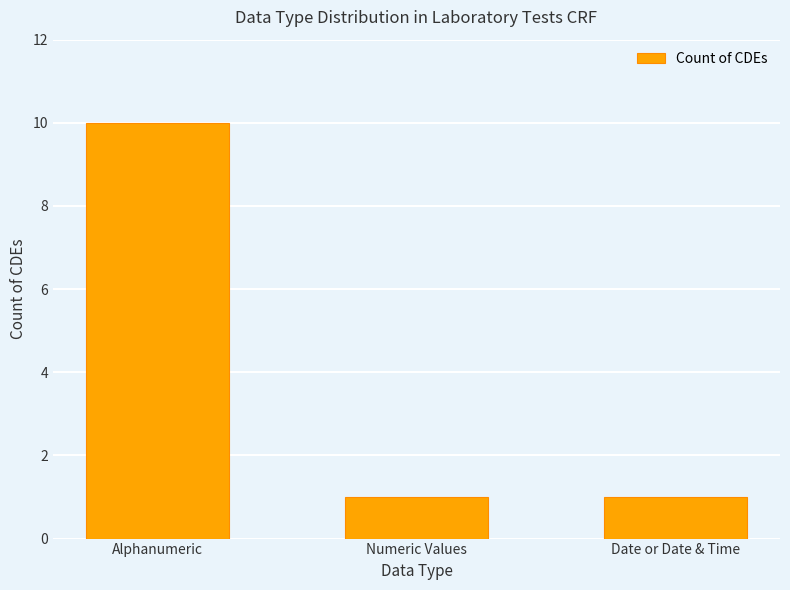

How many values are between 1 and 10?

3